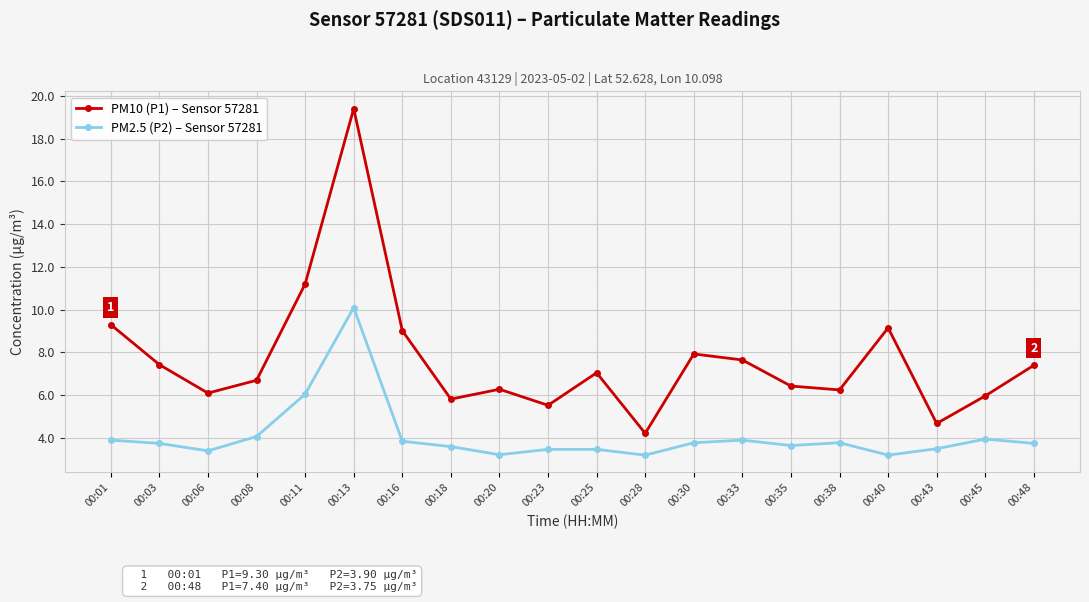

What is the value of the PM2.5 (P2) – Sensor 57281 point at the 2nd from the left?

3.8